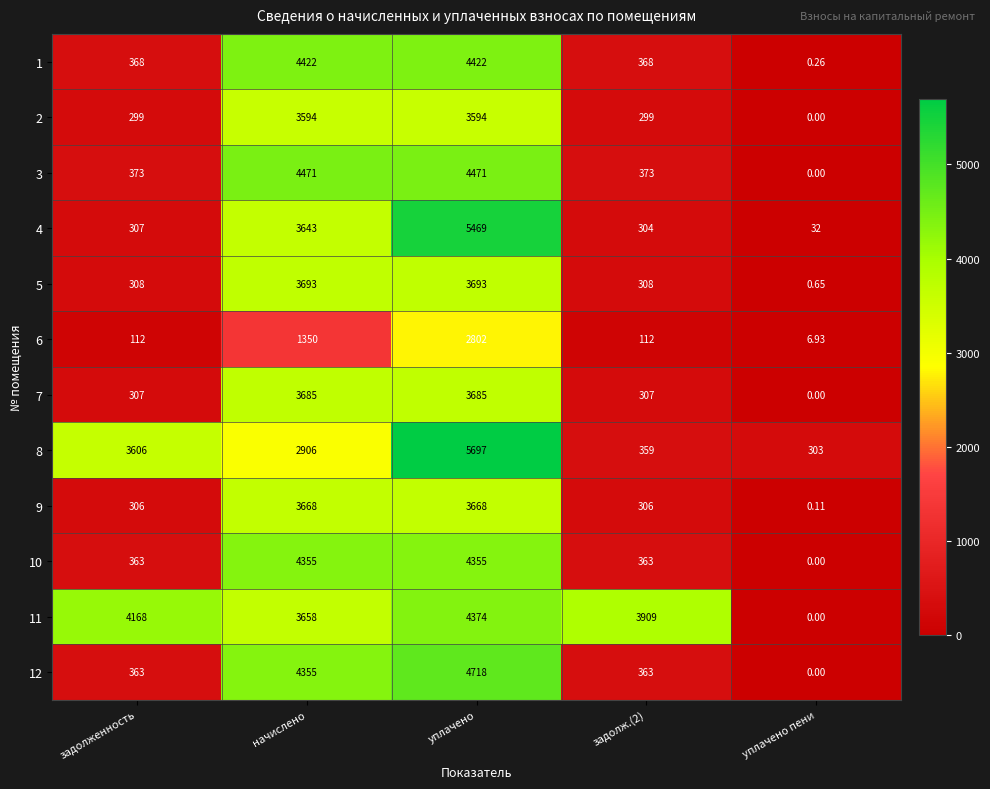

At which label is 6 closest to 1404?

начислено